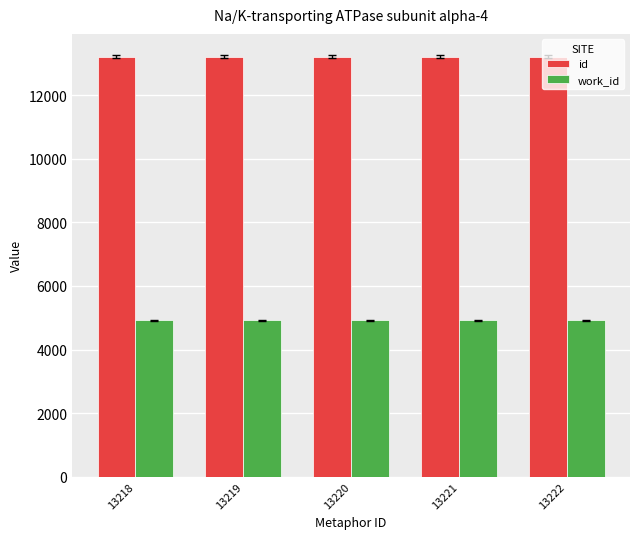

What is the average value of the work_id series?

4925